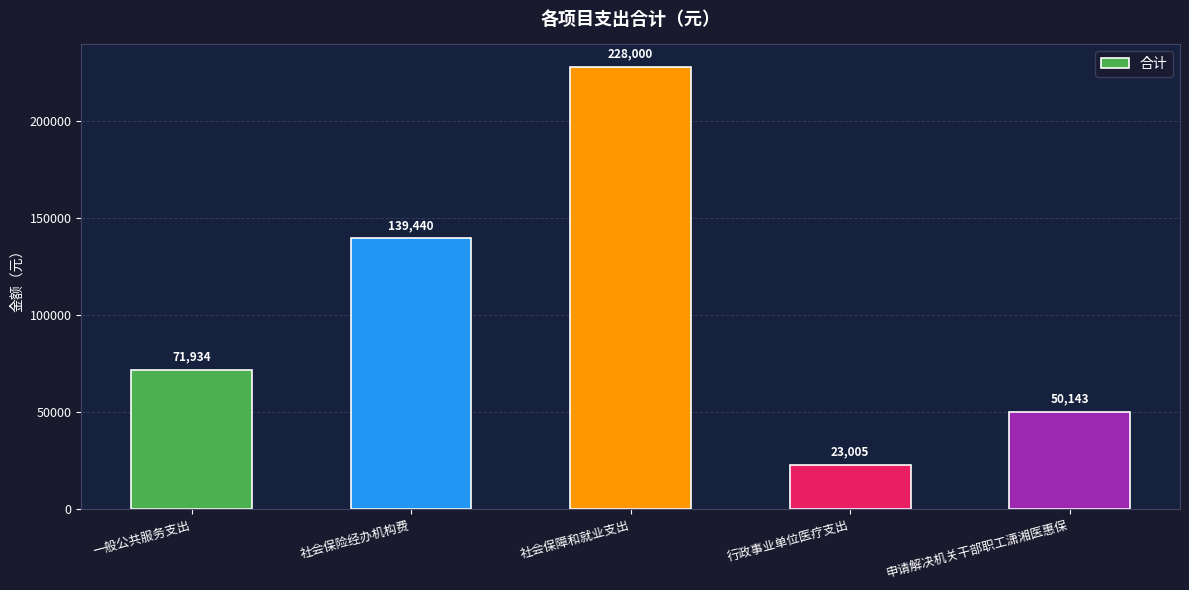

What is the label of the 4th bar from the left?

行政事业单位医疗支出